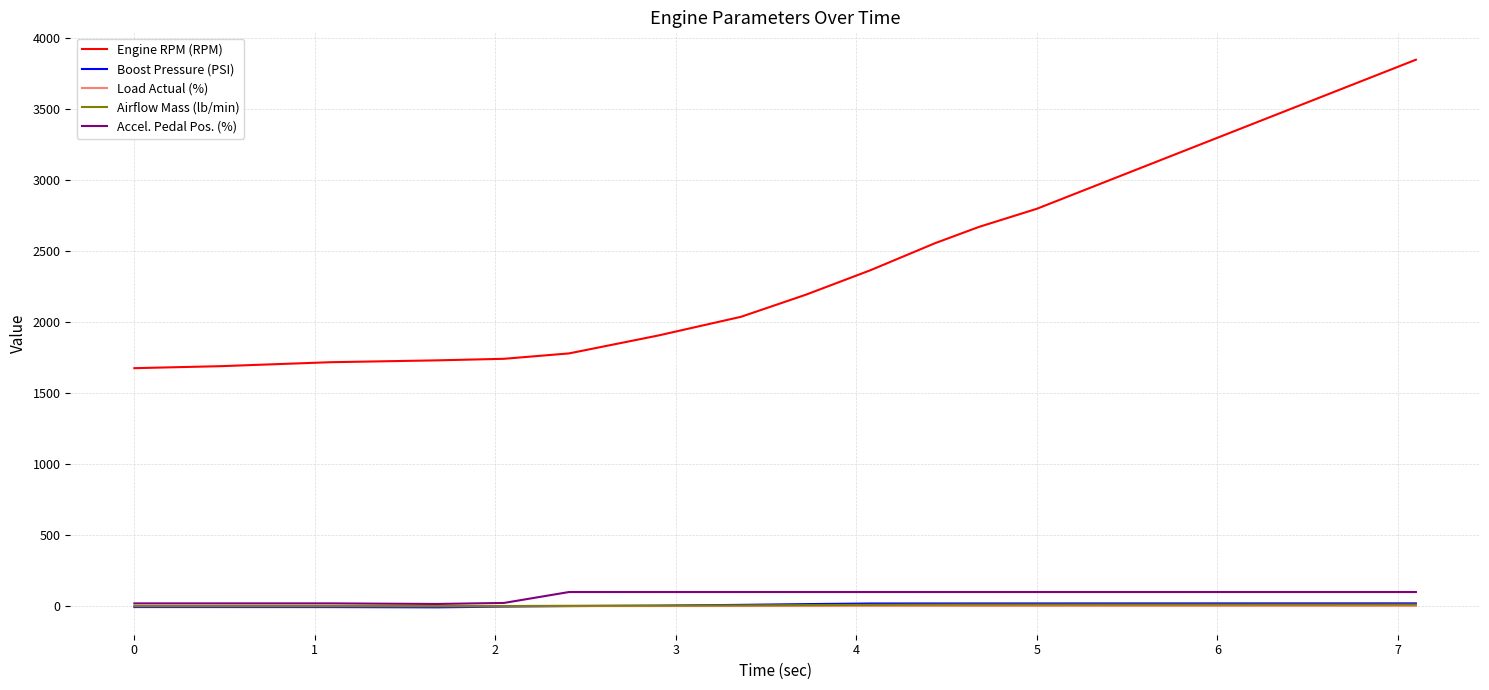

What is the difference between the second highest and minimum values in the Engine RPM (RPM) series?

2023.0